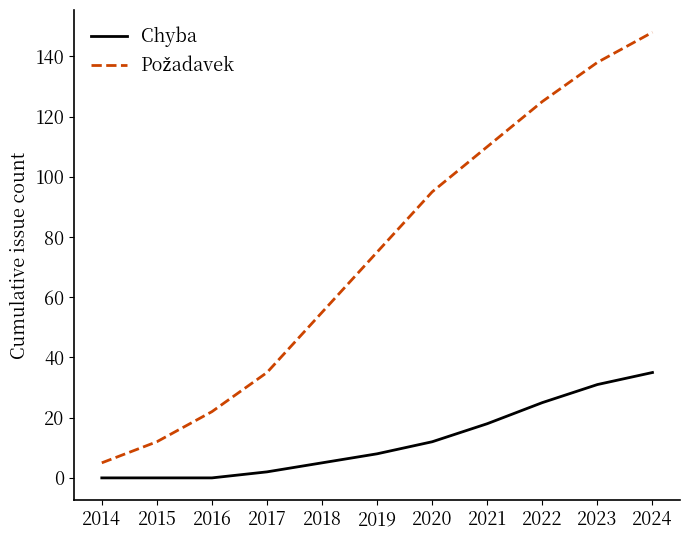

What is the greatest value displayed?

148